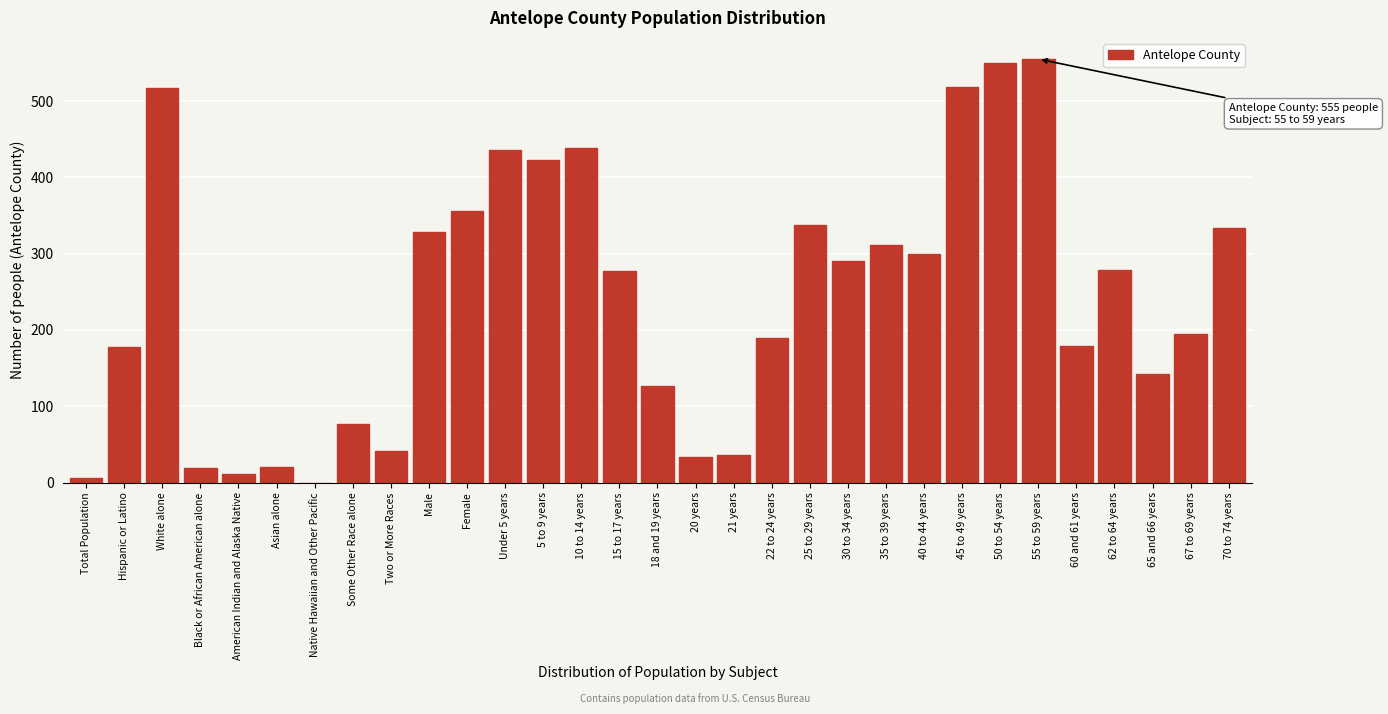

What is the sum of all values?

7505